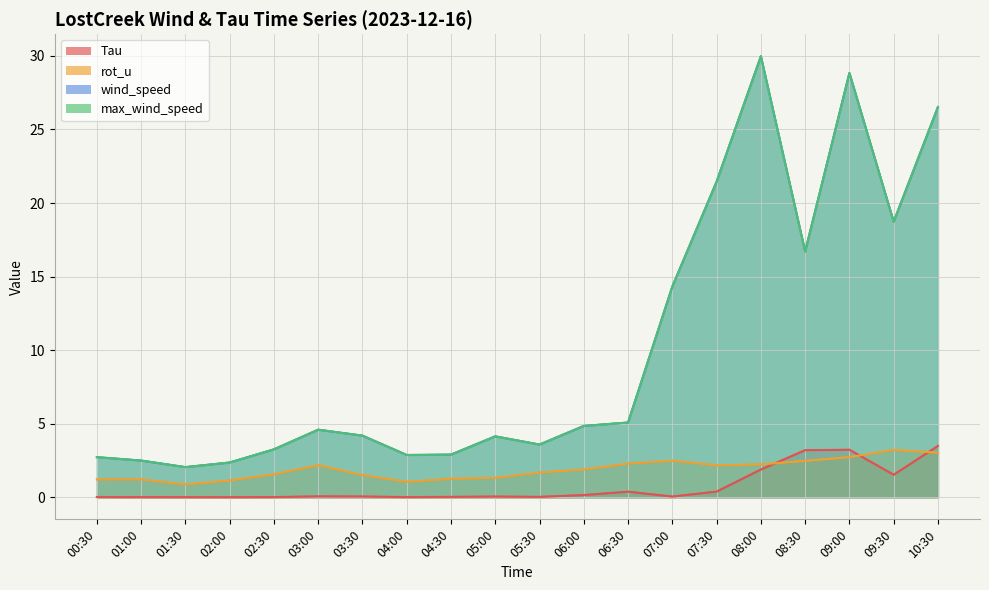

True or false: Tau has more than 1 points higher than both neighbors.

True